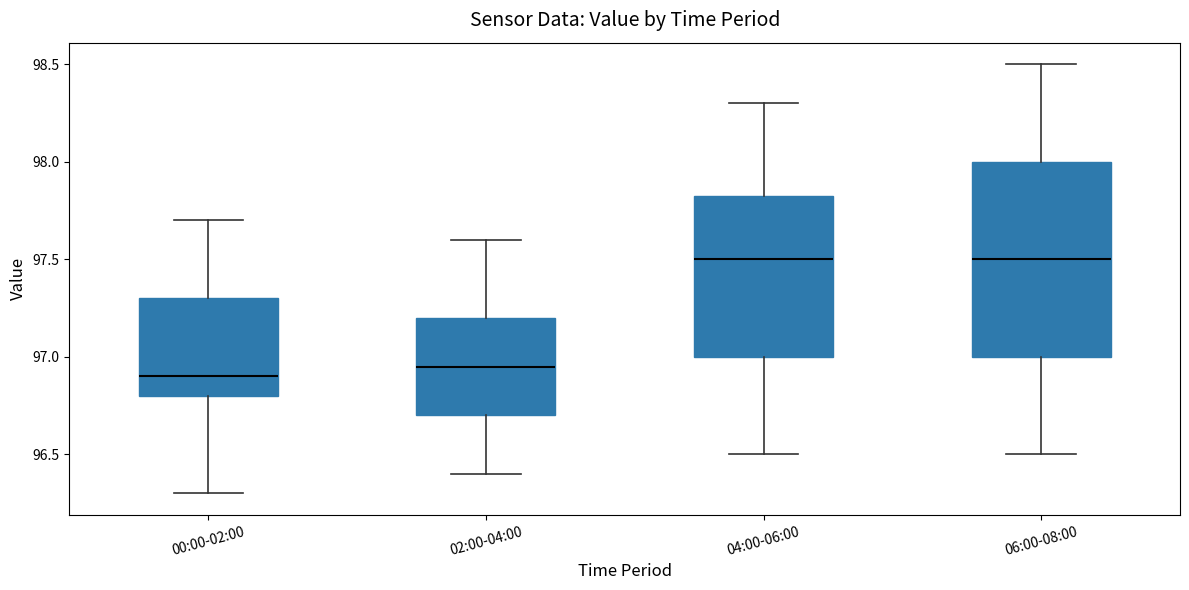

Reading left to right, read every box against the y-axis: the position of its median line, the range the box covers, and the ends of its whiskers. The values are not printed on the chart, so give them approximately, as read against the axis.

00:00-02:00: median 96.90, box 96.80 to 97.30, whiskers 96.30 to 97.70
02:00-04:00: median 96.95, box 96.70 to 97.20, whiskers 96.40 to 97.60
04:00-06:00: median 97.50, box 97.00 to 97.85, whiskers 96.50 to 98.30
06:00-08:00: median 97.50, box 97.00 to 98.00, whiskers 96.50 to 98.50